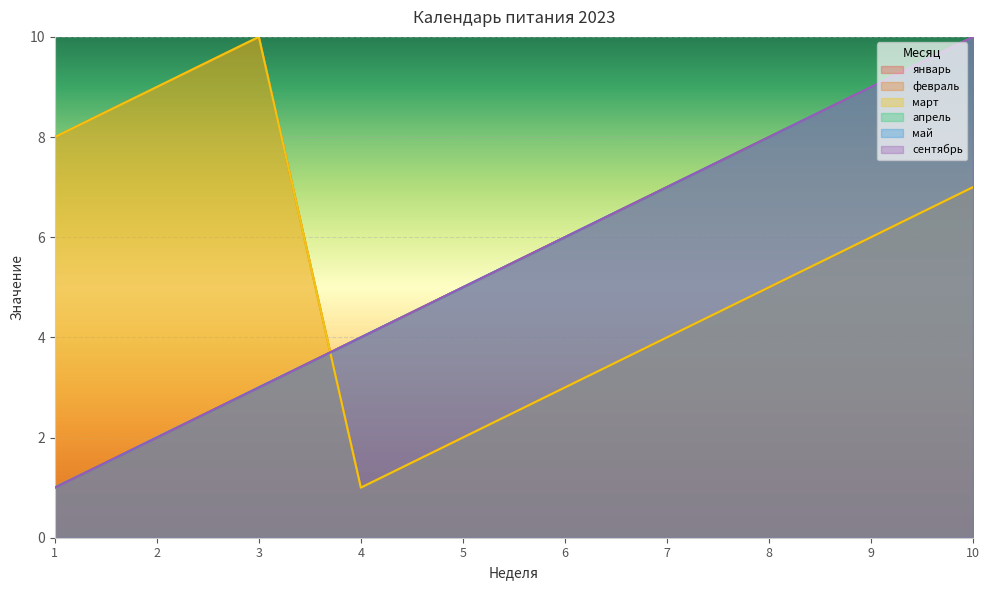

Reading right to left, extract all data points from this chart.

январь: 10	9	8	7	6	5	4	3	2	1
февраль: 7	6	5	4	3	2	1	10	9	8
март: 7	6	5	4	3	2	1	10	9	8
апрель: 10	9	8	7	6	5	4	3	2	1
май: 10	9	8	7	6	5	4	3	2	1
сентябрь: 10	9	8	7	6	5	4	3	2	1